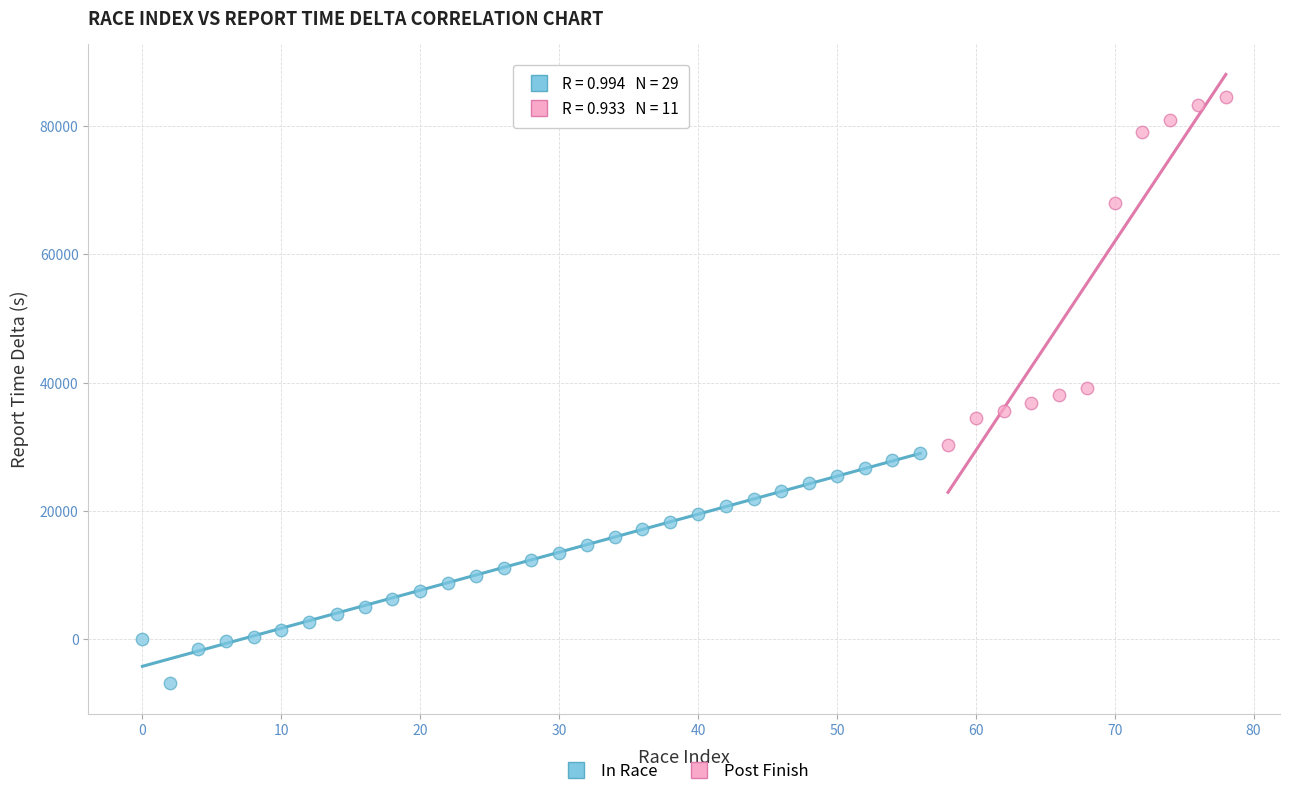

Which series reaches the maximum Y coordinate?

Post Finish